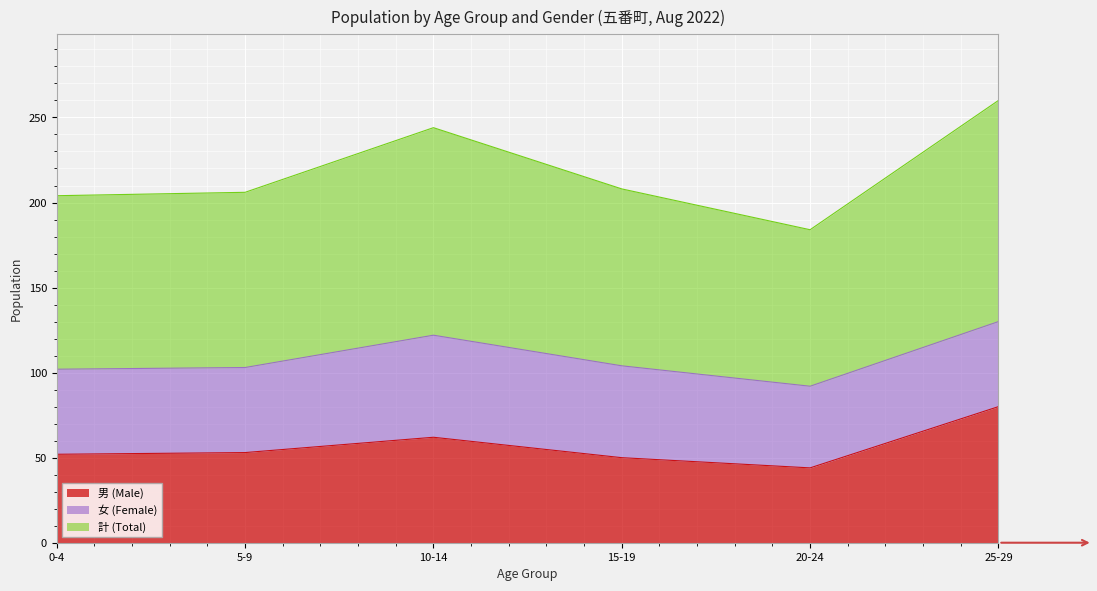

Is it true that 男 (Male) equals 137 at 25-29?

False